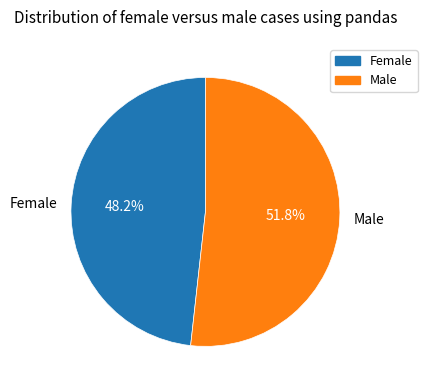

To the nearest percent, what percentage of the pie is Female?

48%